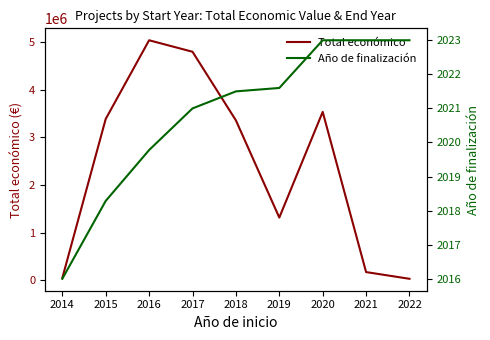

What is the value of the Año de finalización point at the 8th from the left?

2023.0